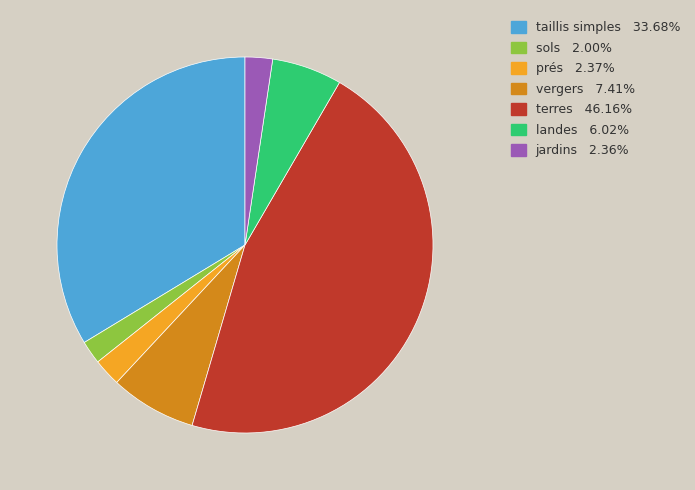

Which has a higher value, landes or sols?

landes